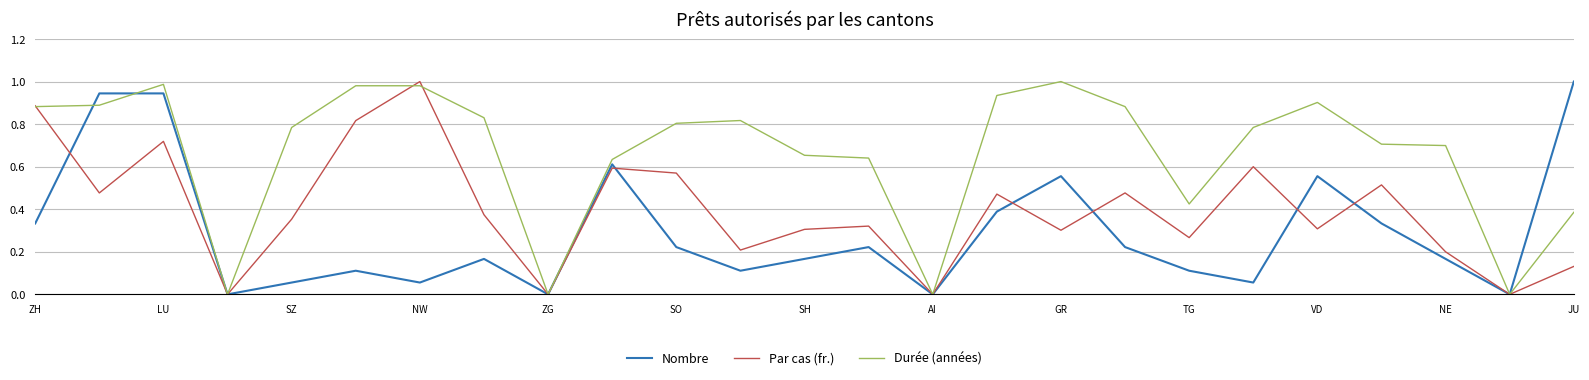

Rank the series by their average value, from lowest to highest.

Nombre, Par cas (fr.), Durée (années)